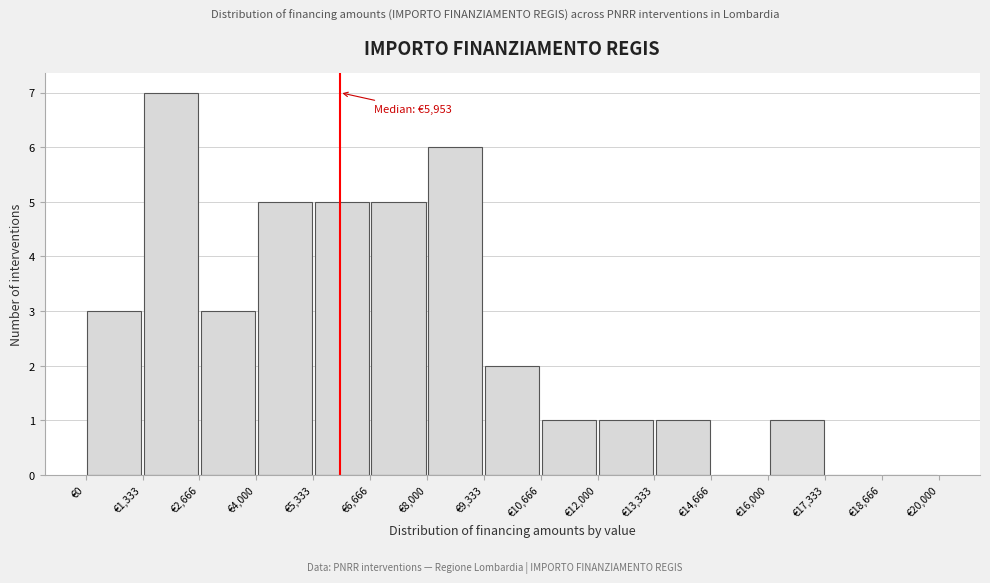

Which range on the x-axis has the tallest bar?

1400 to 2600